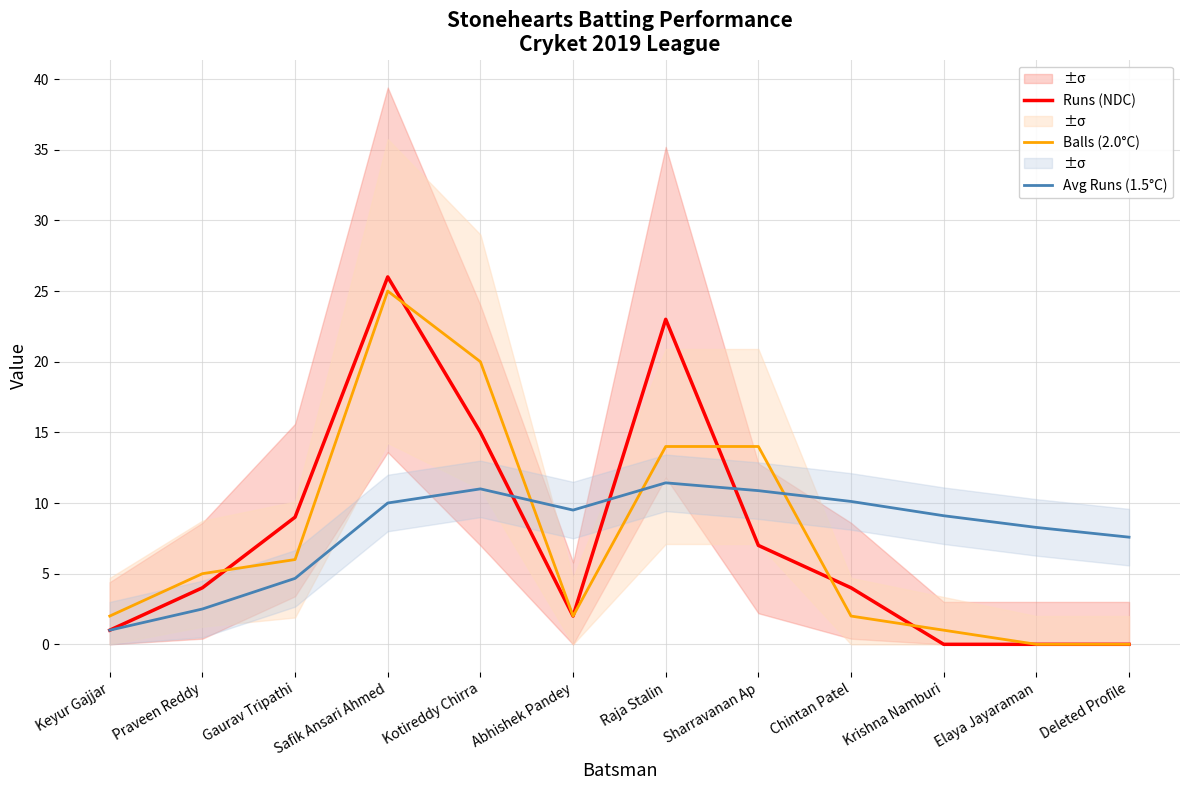

At which category does Avg Runs (1.5°C) reach its first local peak?

Kotireddy Chirra